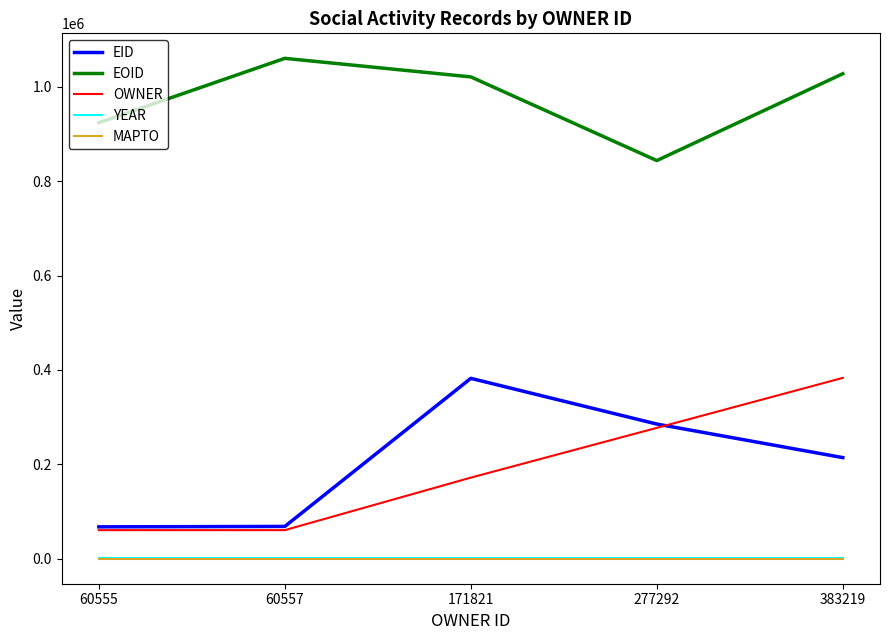

What is the sum of the YEAR values at 171821 and 60555?

4032